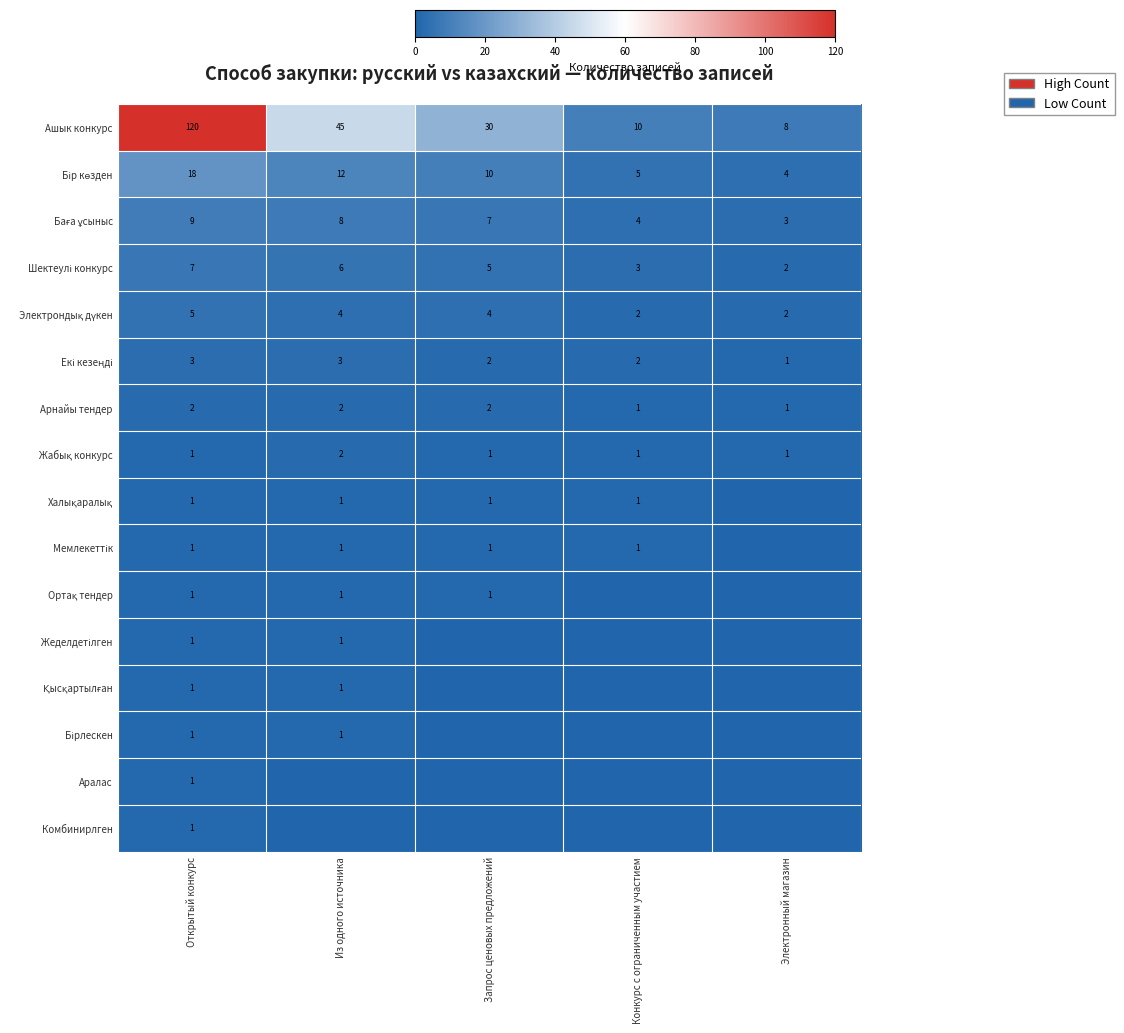

What is the difference between the Ашык конкурс values at Электронный магазин and Открытый конкурс?

112